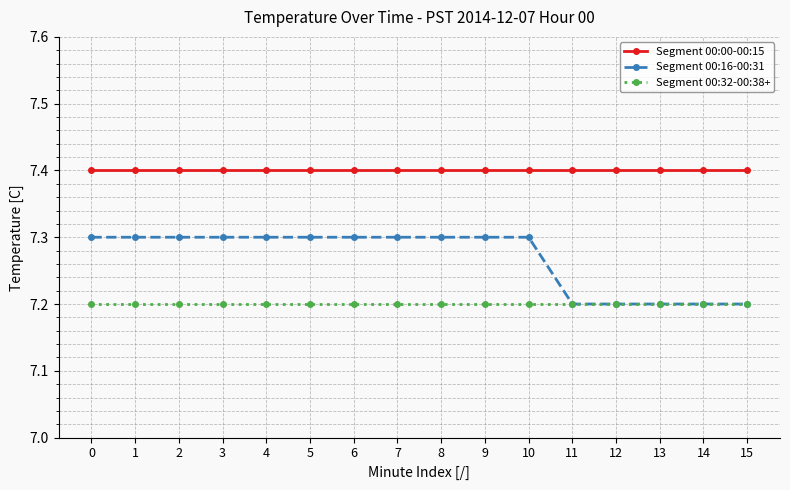

Rank the series at 3 from lowest to highest value.

Segment 00:32-00:38+, Segment 00:16-00:31, Segment 00:00-00:15